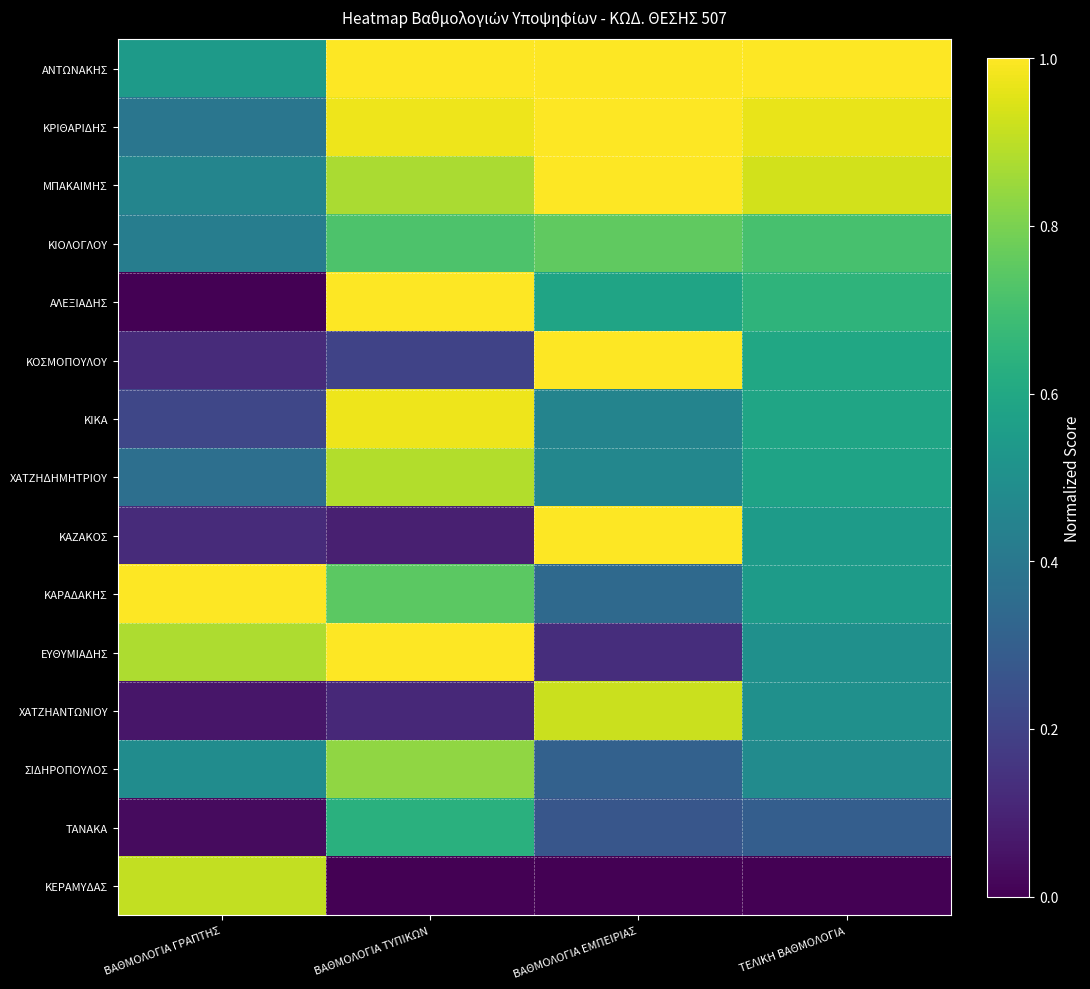

At how many categories does at least one series exceed 0?

4